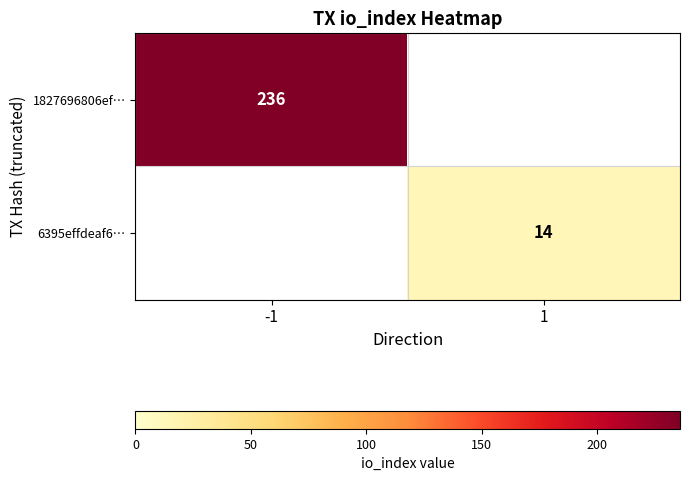

The 6395effdeaf6… series shows 14 at 1. True or false?

True